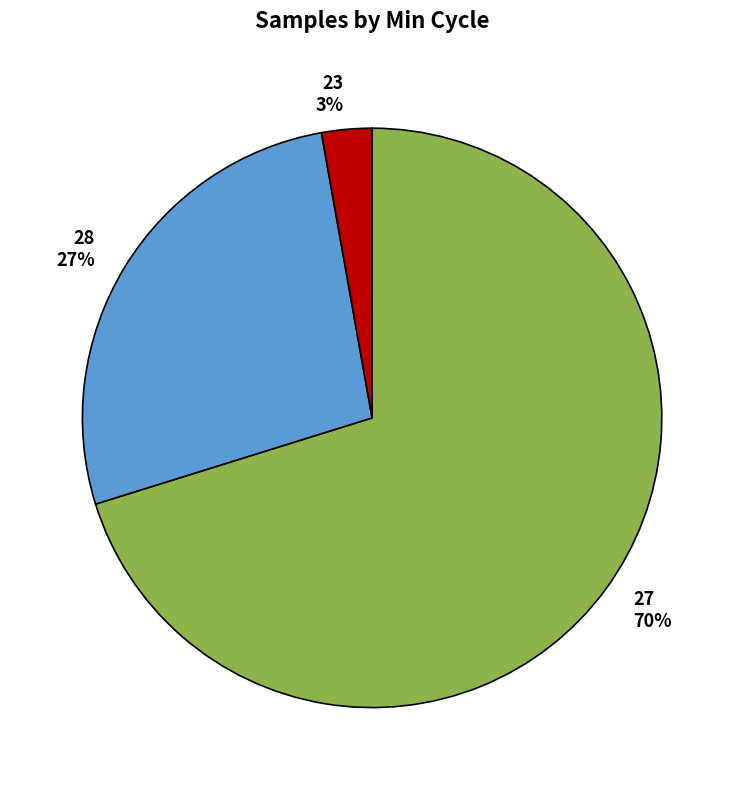

To the nearest percent, what percentage of the pie is 27?

70%